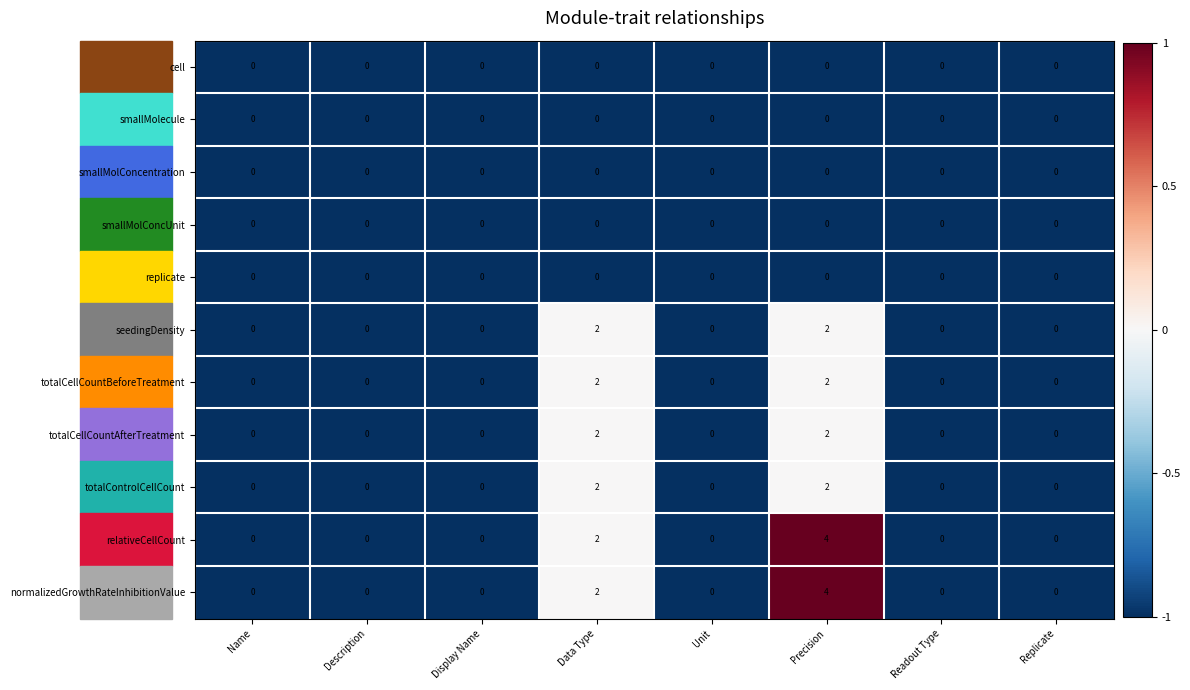

At which category is the sum across all series the highest?

Precision